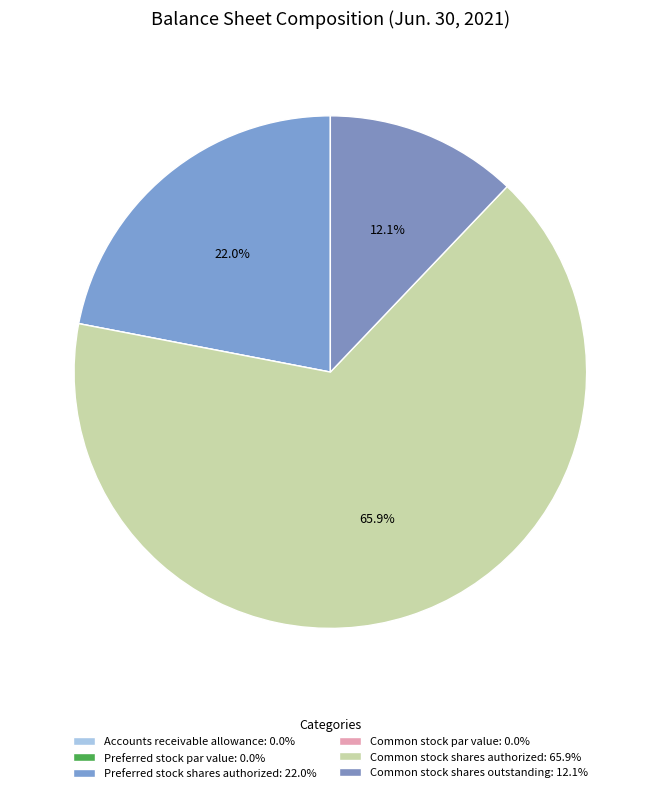

What is the majority slice?

Common stock shares authorized